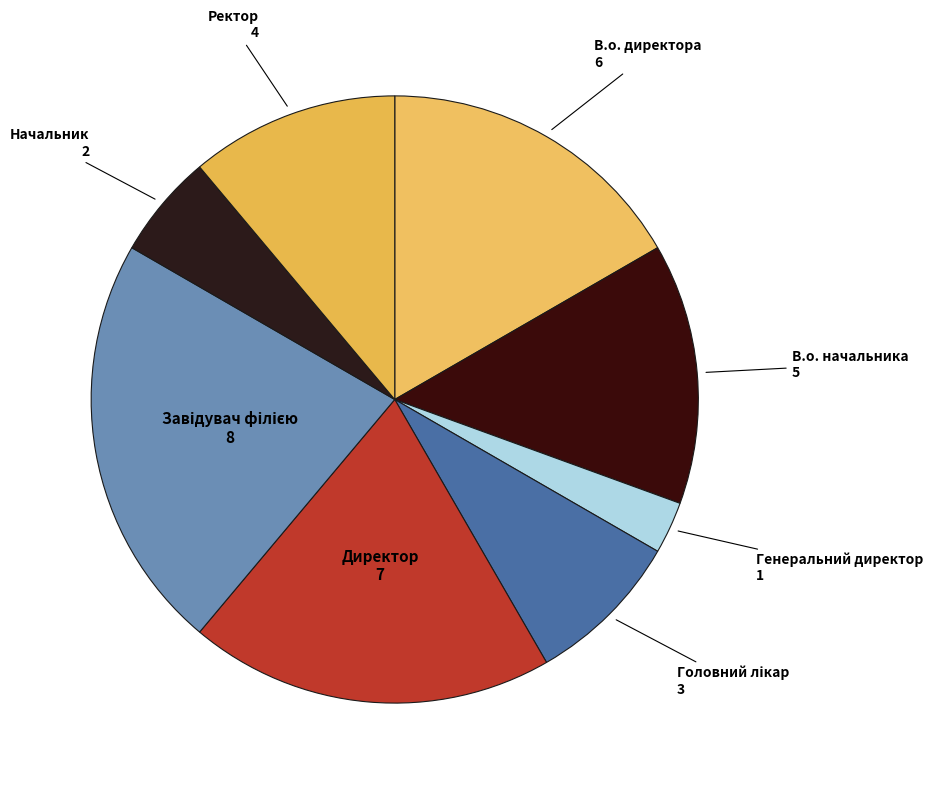

What is the smallest slice in the pie chart?

Генеральний директор